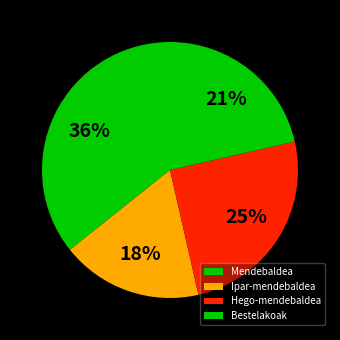

True or false: Ipar-mendebaldea accounts for 26% of the total.

False